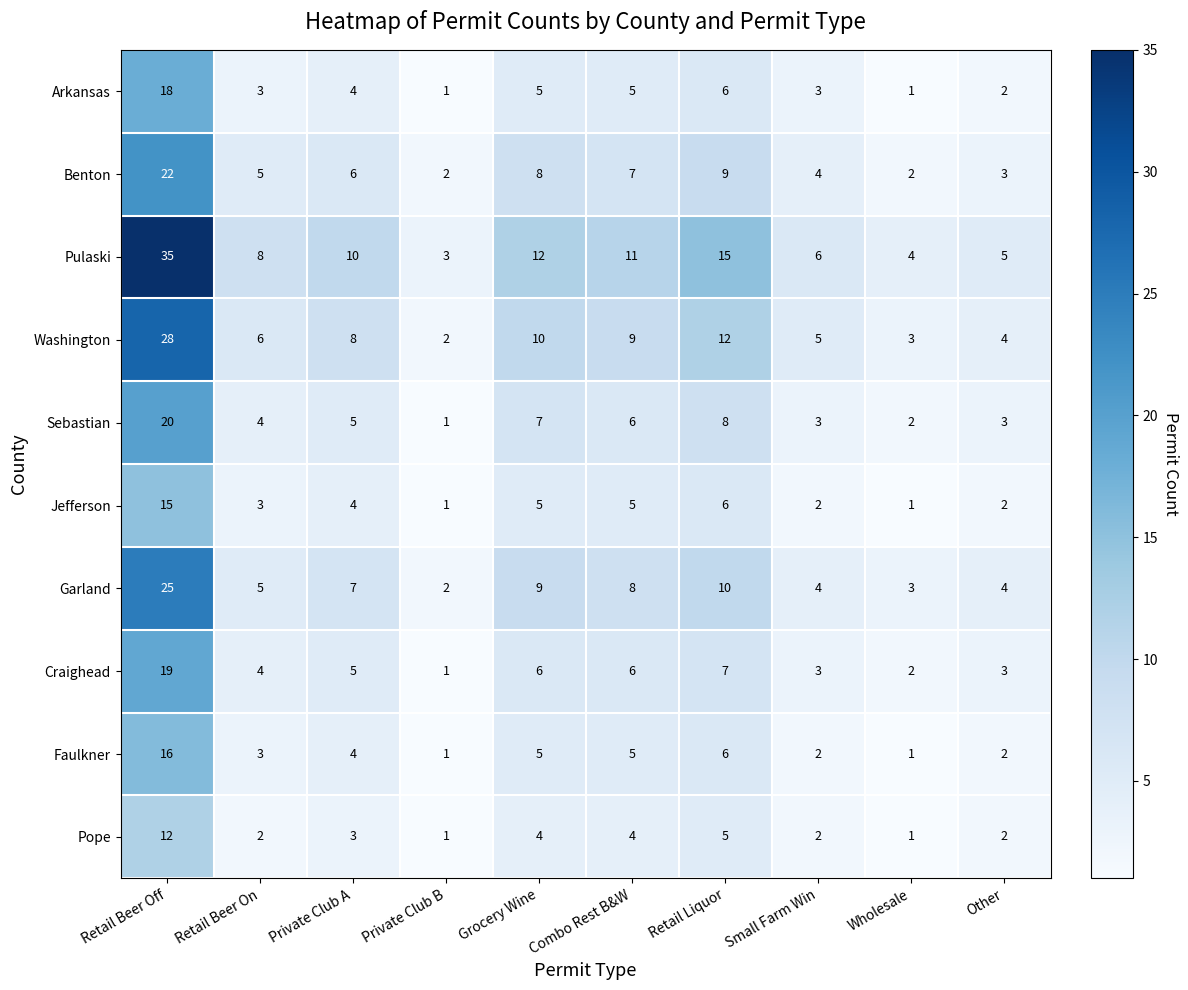

At which label does Faulkner first exceed 4?

Retail Beer Off